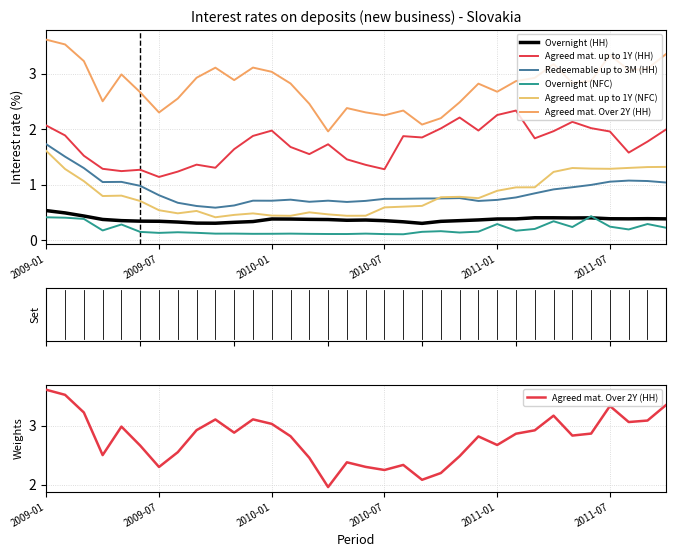

The Overnight (HH) series shows 0.3 at 7. True or false?

True